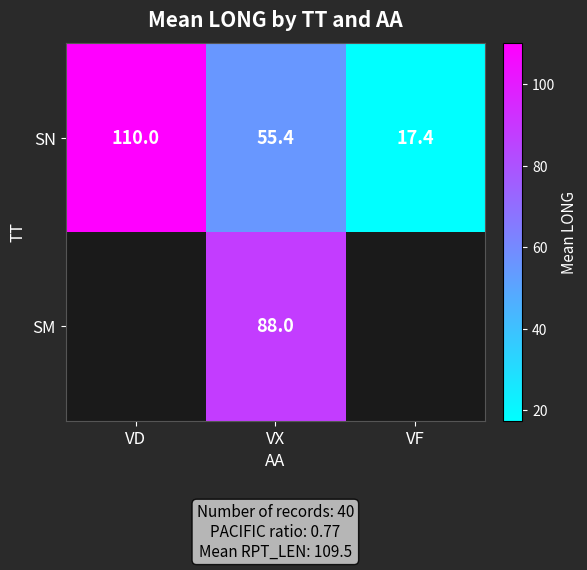

The value of SN at VF is 10.4. True or false?

False